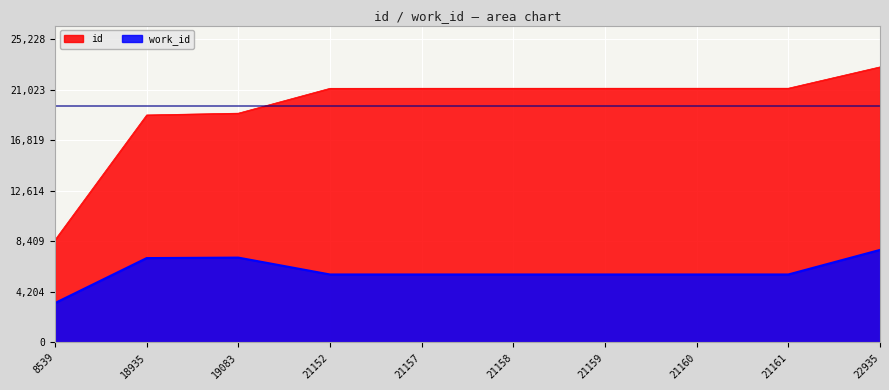

How many interior local peaks does the work_id series have?

1